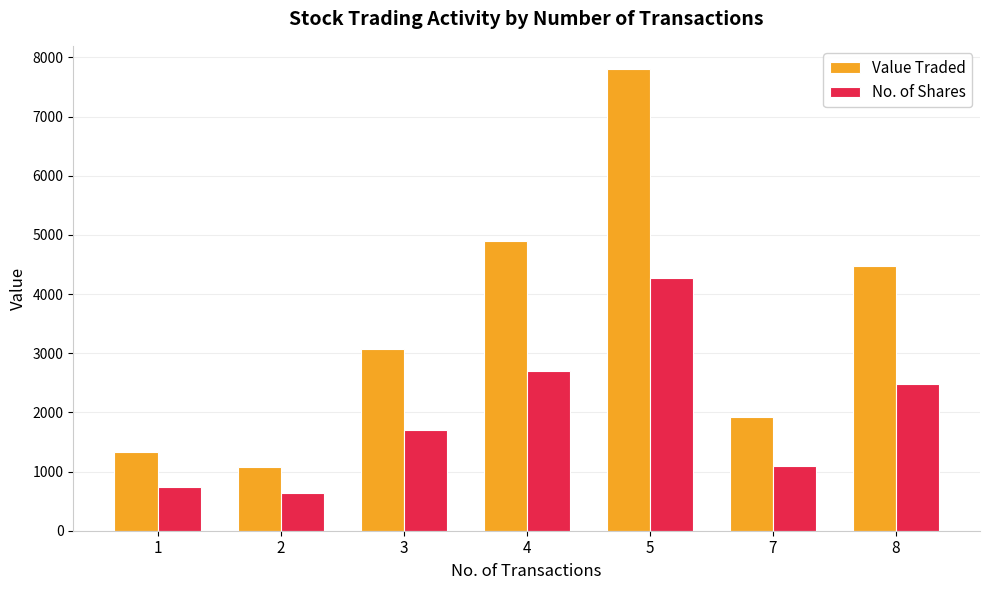

What are all the series names shown in the legend?

Value Traded, No. of Shares